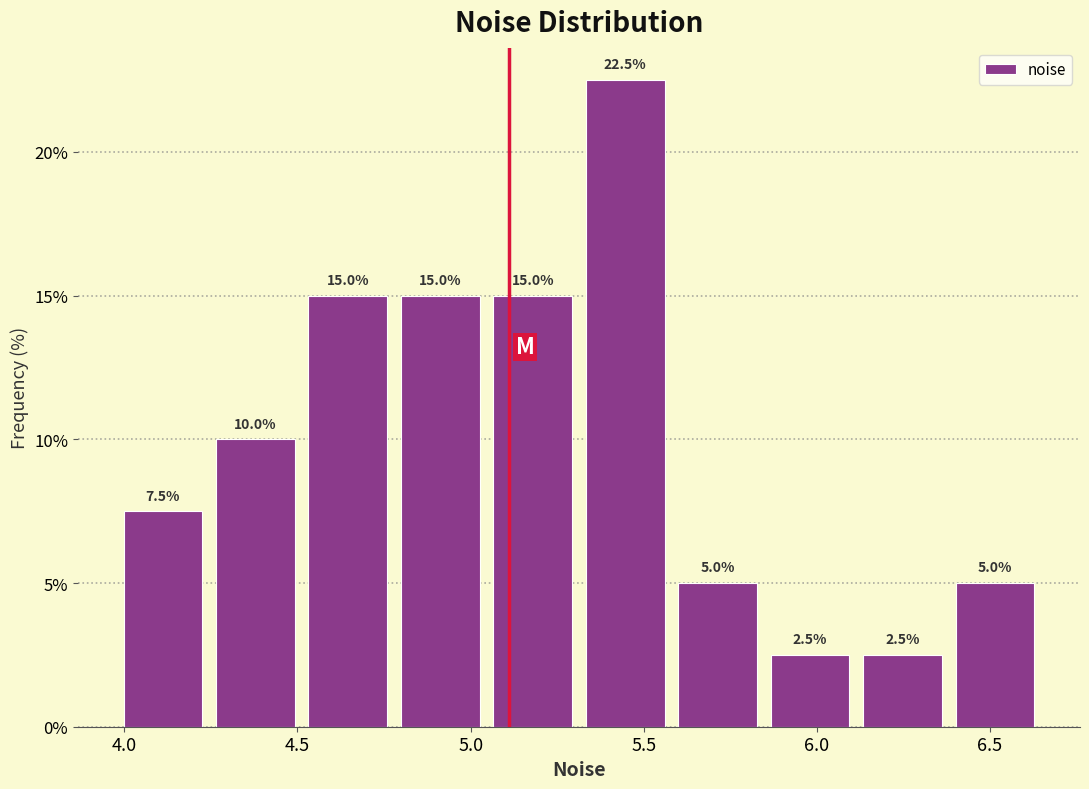

Reading left to right, list every bar in this chart as the range it spans on the x-axis followed by its height. The bar edges are not printed on the chart, so give them approximately, as read against the axis.

4.00 to 4.25: 7.5
4.25 to 4.50: 10.0
4.50 to 4.80: 15.0
4.80 to 5.05: 15.0
5.05 to 5.30: 15.0
5.30 to 5.60: 22.5
5.60 to 5.85: 5.0
5.85 to 6.10: 2.5
6.10 to 6.40: 2.5
6.40 to 6.65: 5.0